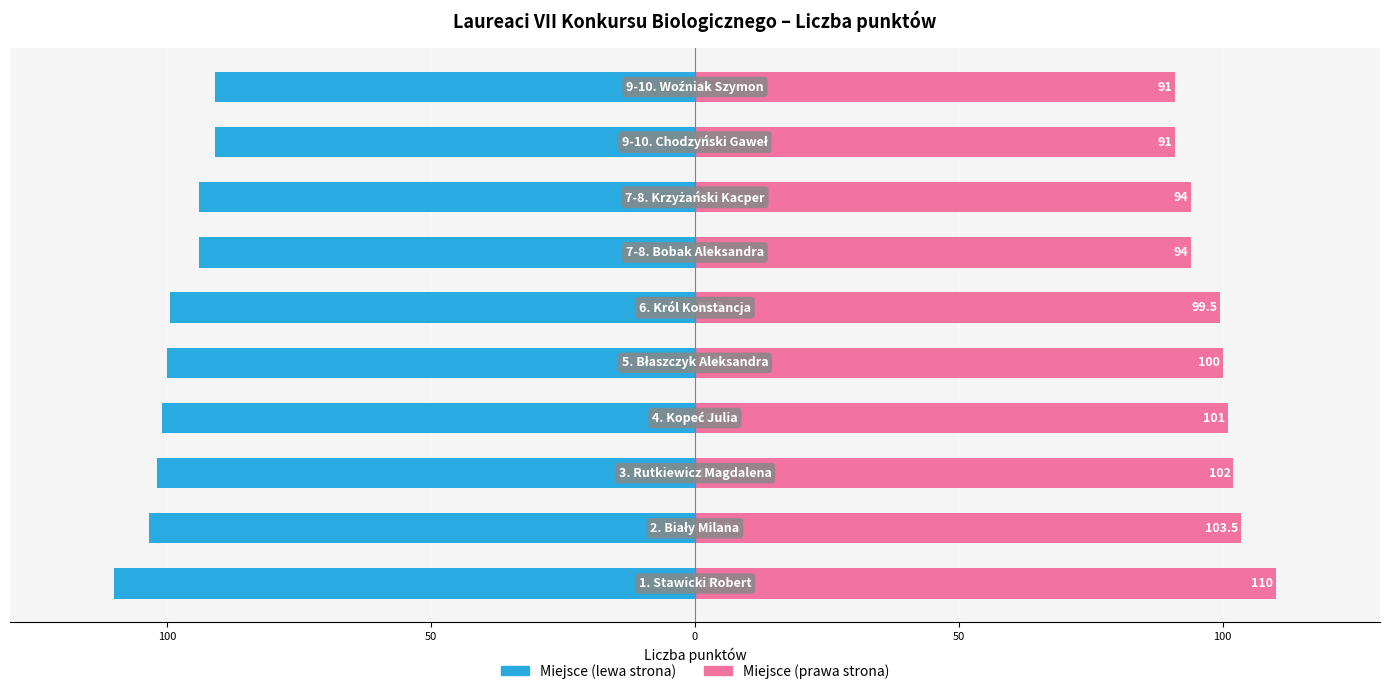

What is the sum of all Liczba punktów (prawo) values?

986.0